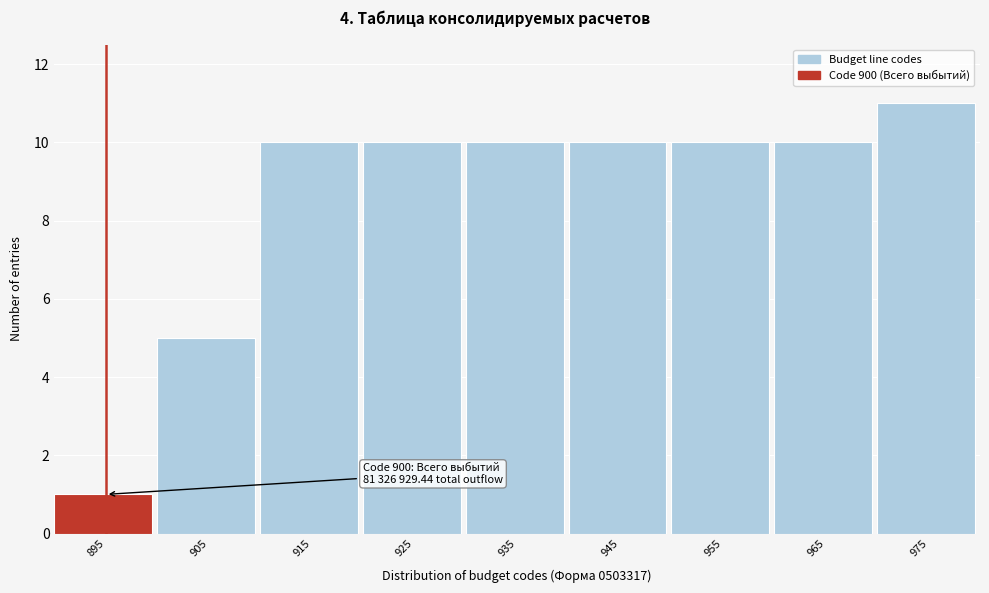

Reading left to right, extract all data points from this chart.

1	5	10	10	10	10	10	10	11